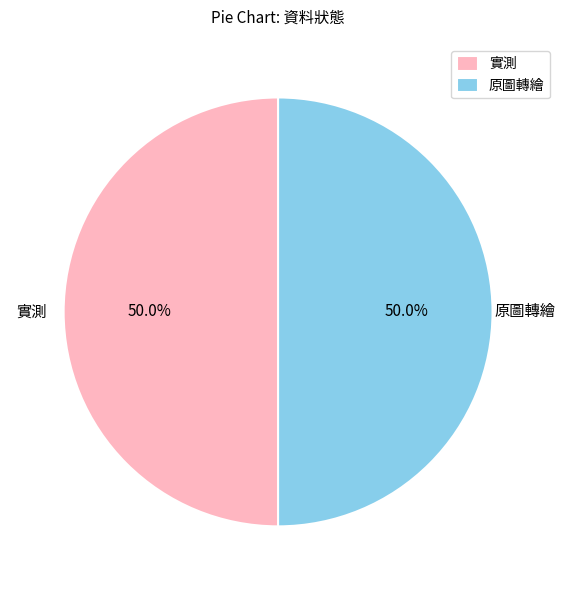

Do 實測 and 原圖轉繪 together represent more than half of the pie?

Yes